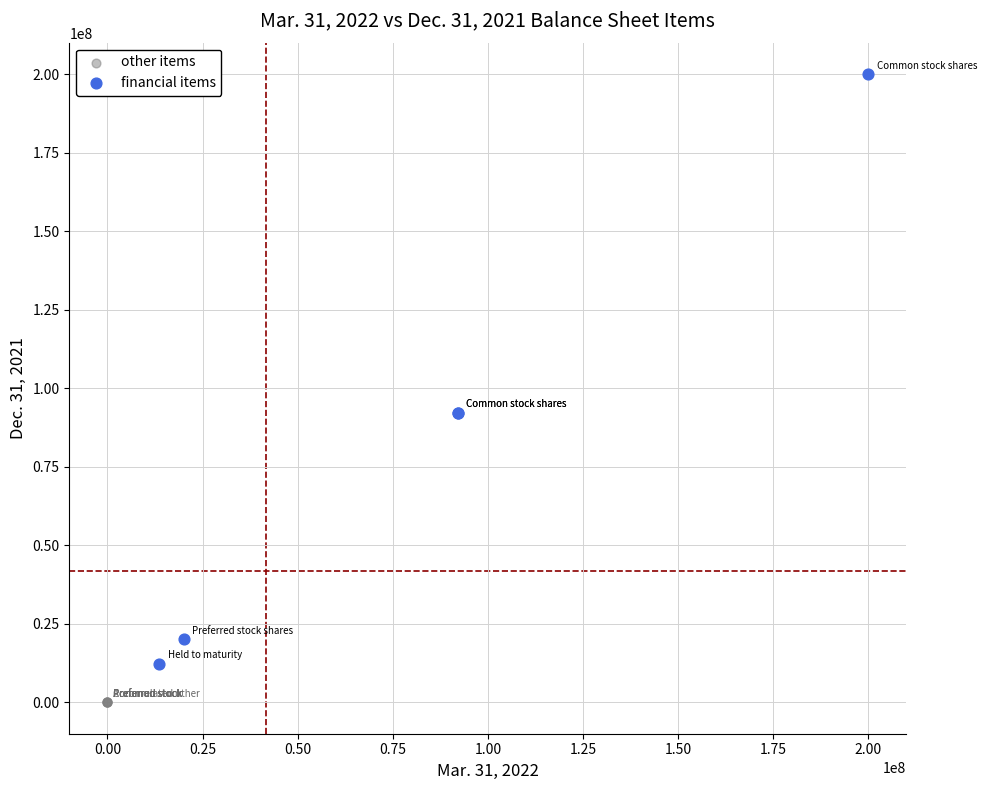

Which series reaches the maximum Y coordinate?

financial items